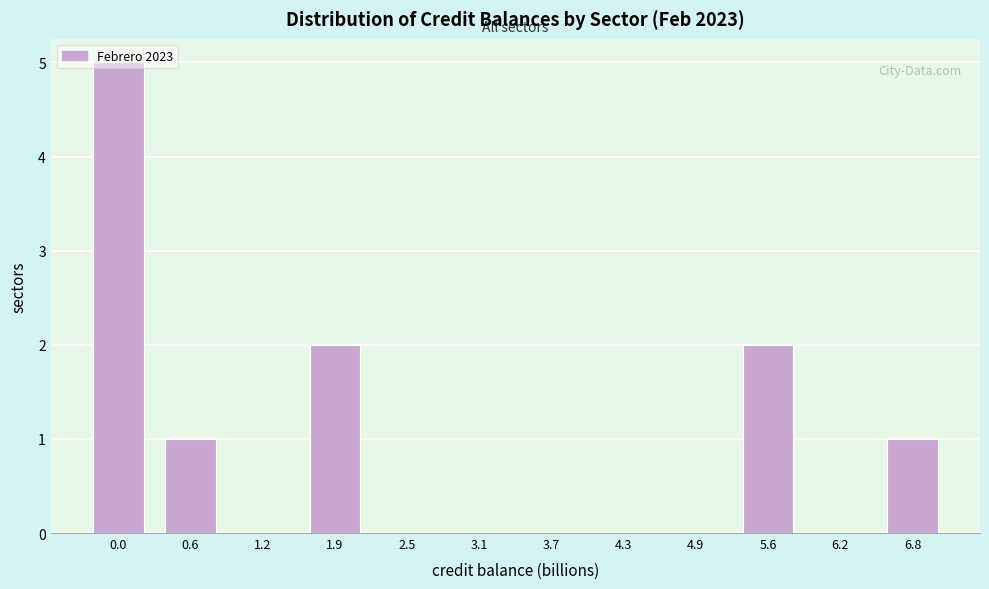

What is the maximum value shown in the chart?

5